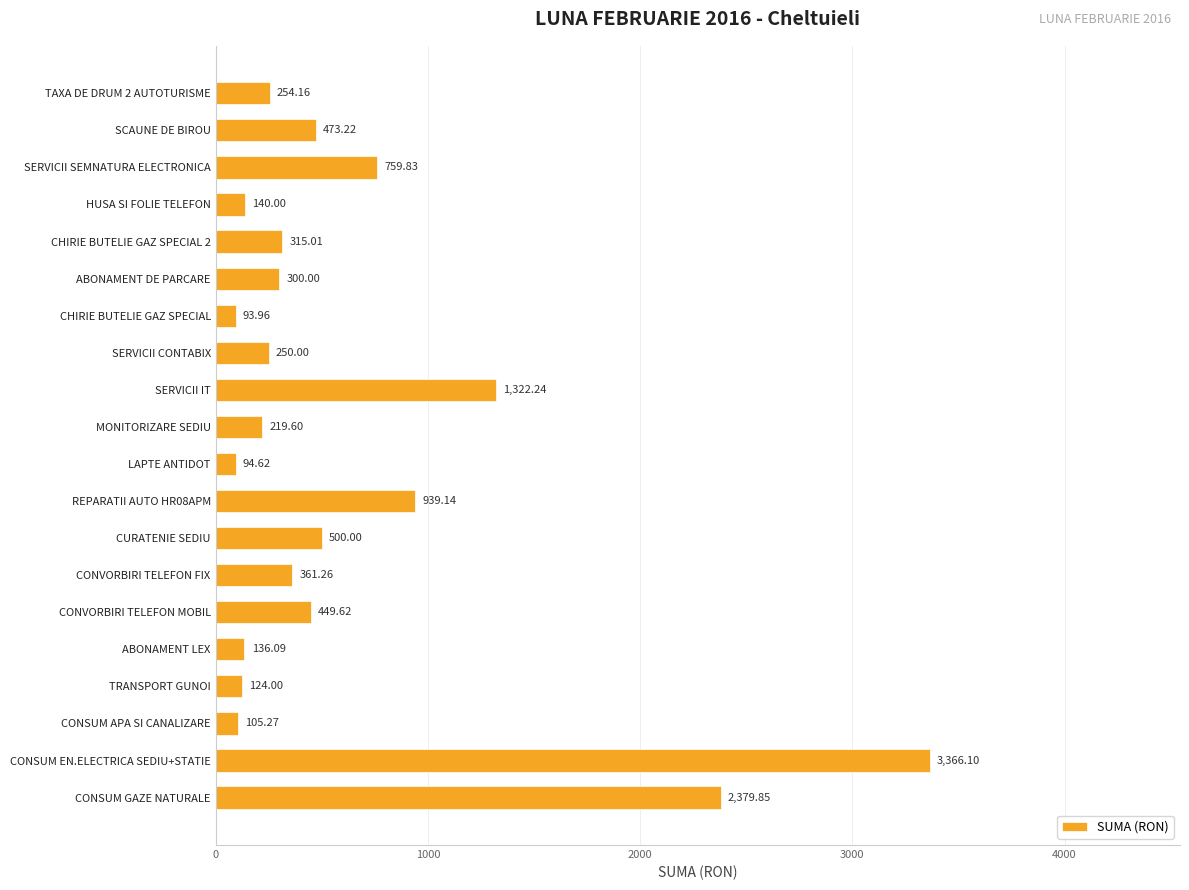

Where is the data nearest to the value 1730?

SERVICII IT